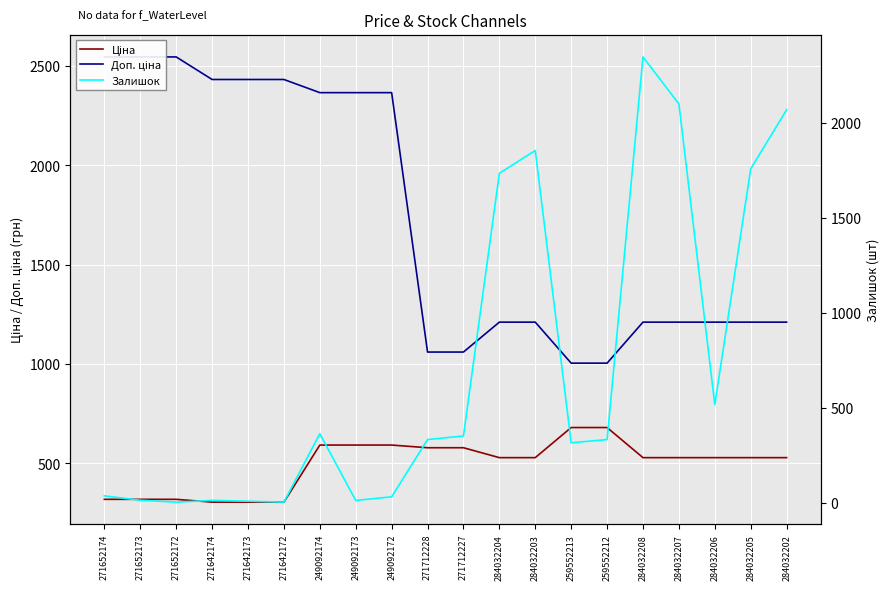

After their last crossing, which series has the higher values: Залишок or Ціна?

Залишок